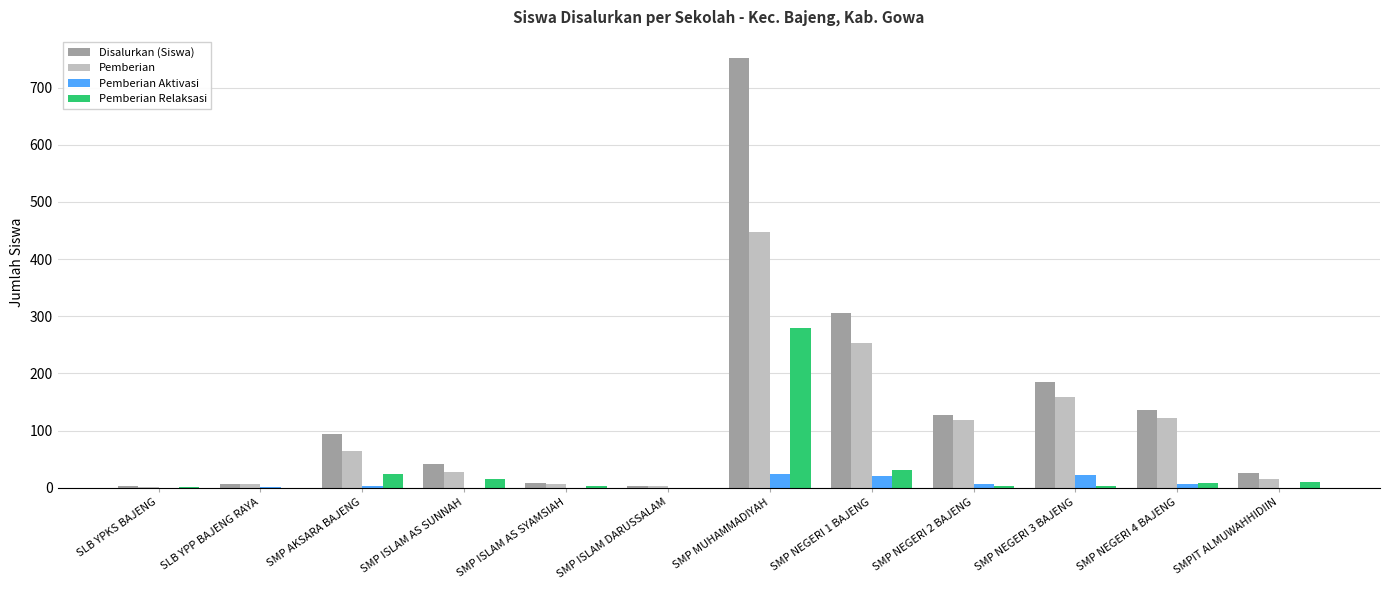

Which series changed the most between SLB YPP BAJENG RAYA and SMP AKSARA BAJENG?

Disalurkan (Siswa)